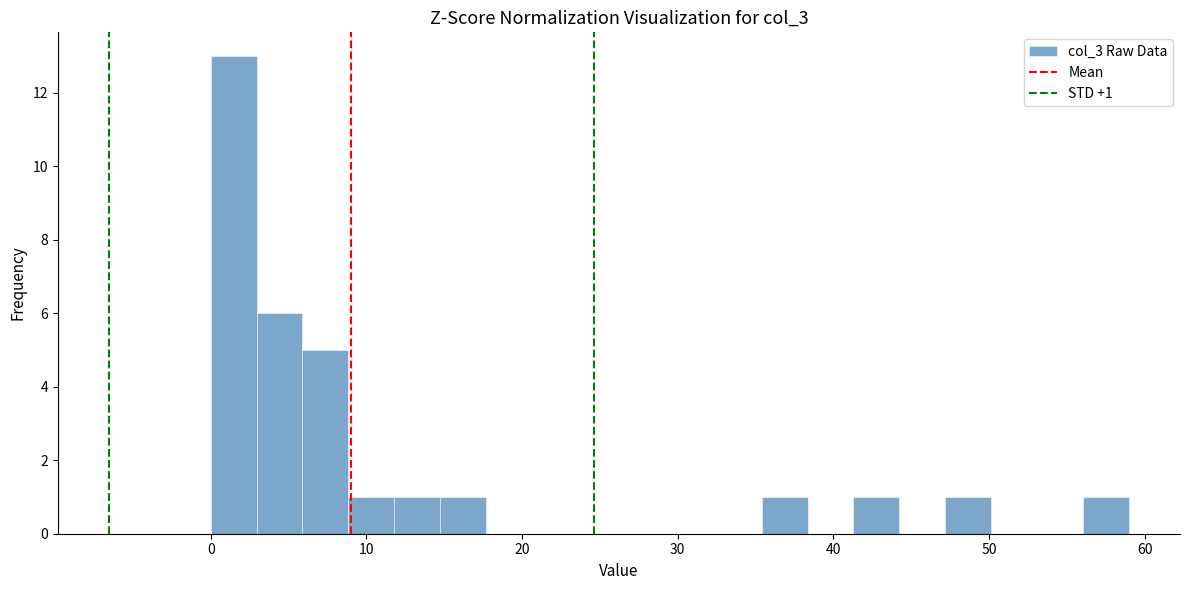

Read against the x-axis, roughly where is the centre of the tallest bar?

1